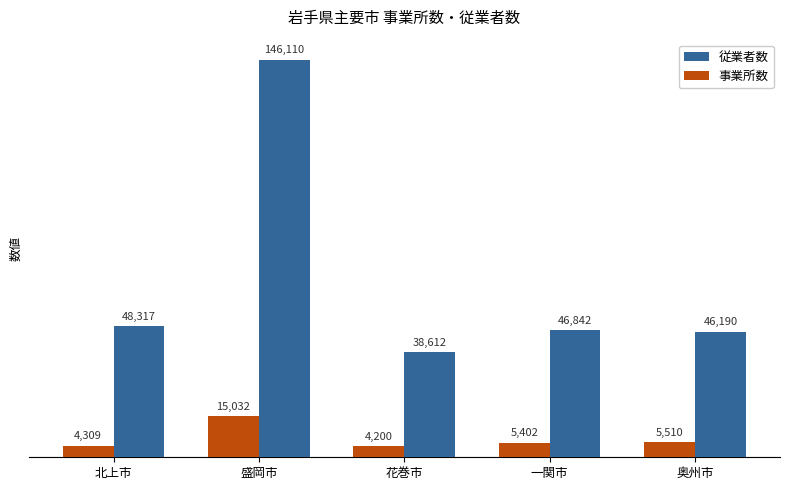

How many bars are there in total?

10